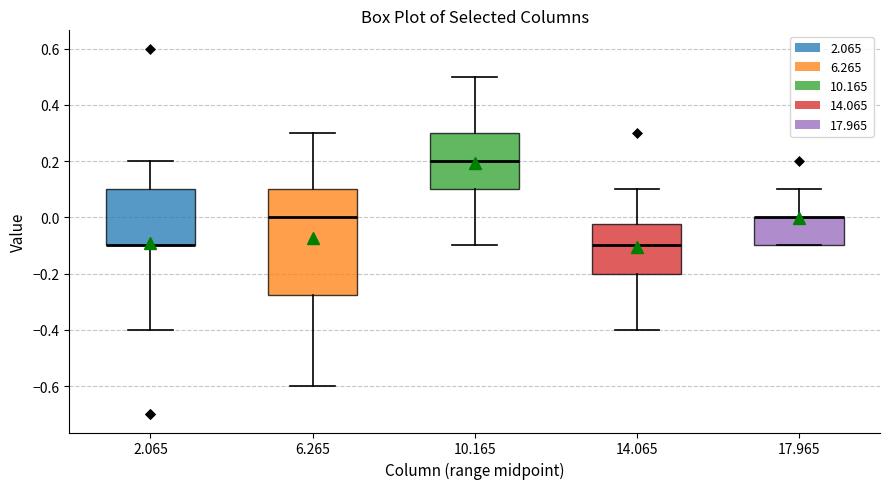

Reading left to right, read every box against the y-axis: the position of its median line, the range the box covers, and the ends of its whiskers. The values are not printed on the chart, so give them approximately, as read against the axis.

2.065: median -0.10 (drawn on the box's lower edge), box -0.10 to 0.10, whiskers -0.40 to 0.20
6.265: median 0.00, box -0.28 to 0.10, whiskers -0.60 to 0.30
10.165: median 0.20, box 0.10 to 0.30, whiskers -0.10 to 0.50
14.065: median -0.10, box -0.20 to -0.02, whiskers -0.40 to 0.10
17.965: median 0.00 (drawn on the box's upper edge), box -0.10 to 0.00, whiskers -0.10 to 0.10